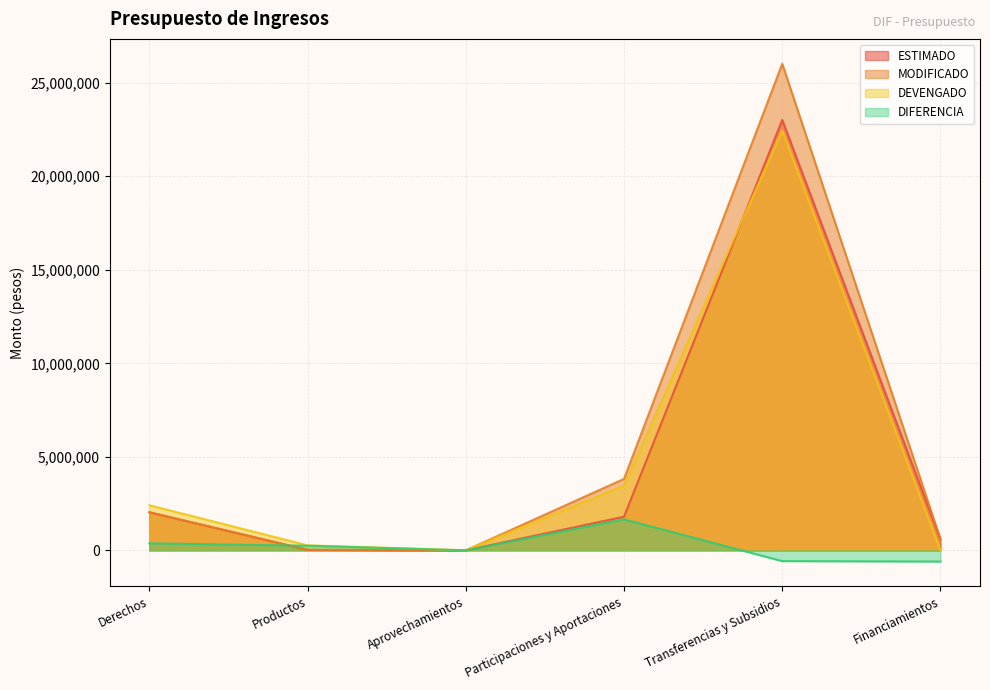

How many interior local valleys does the ESTIMADO series have?

1